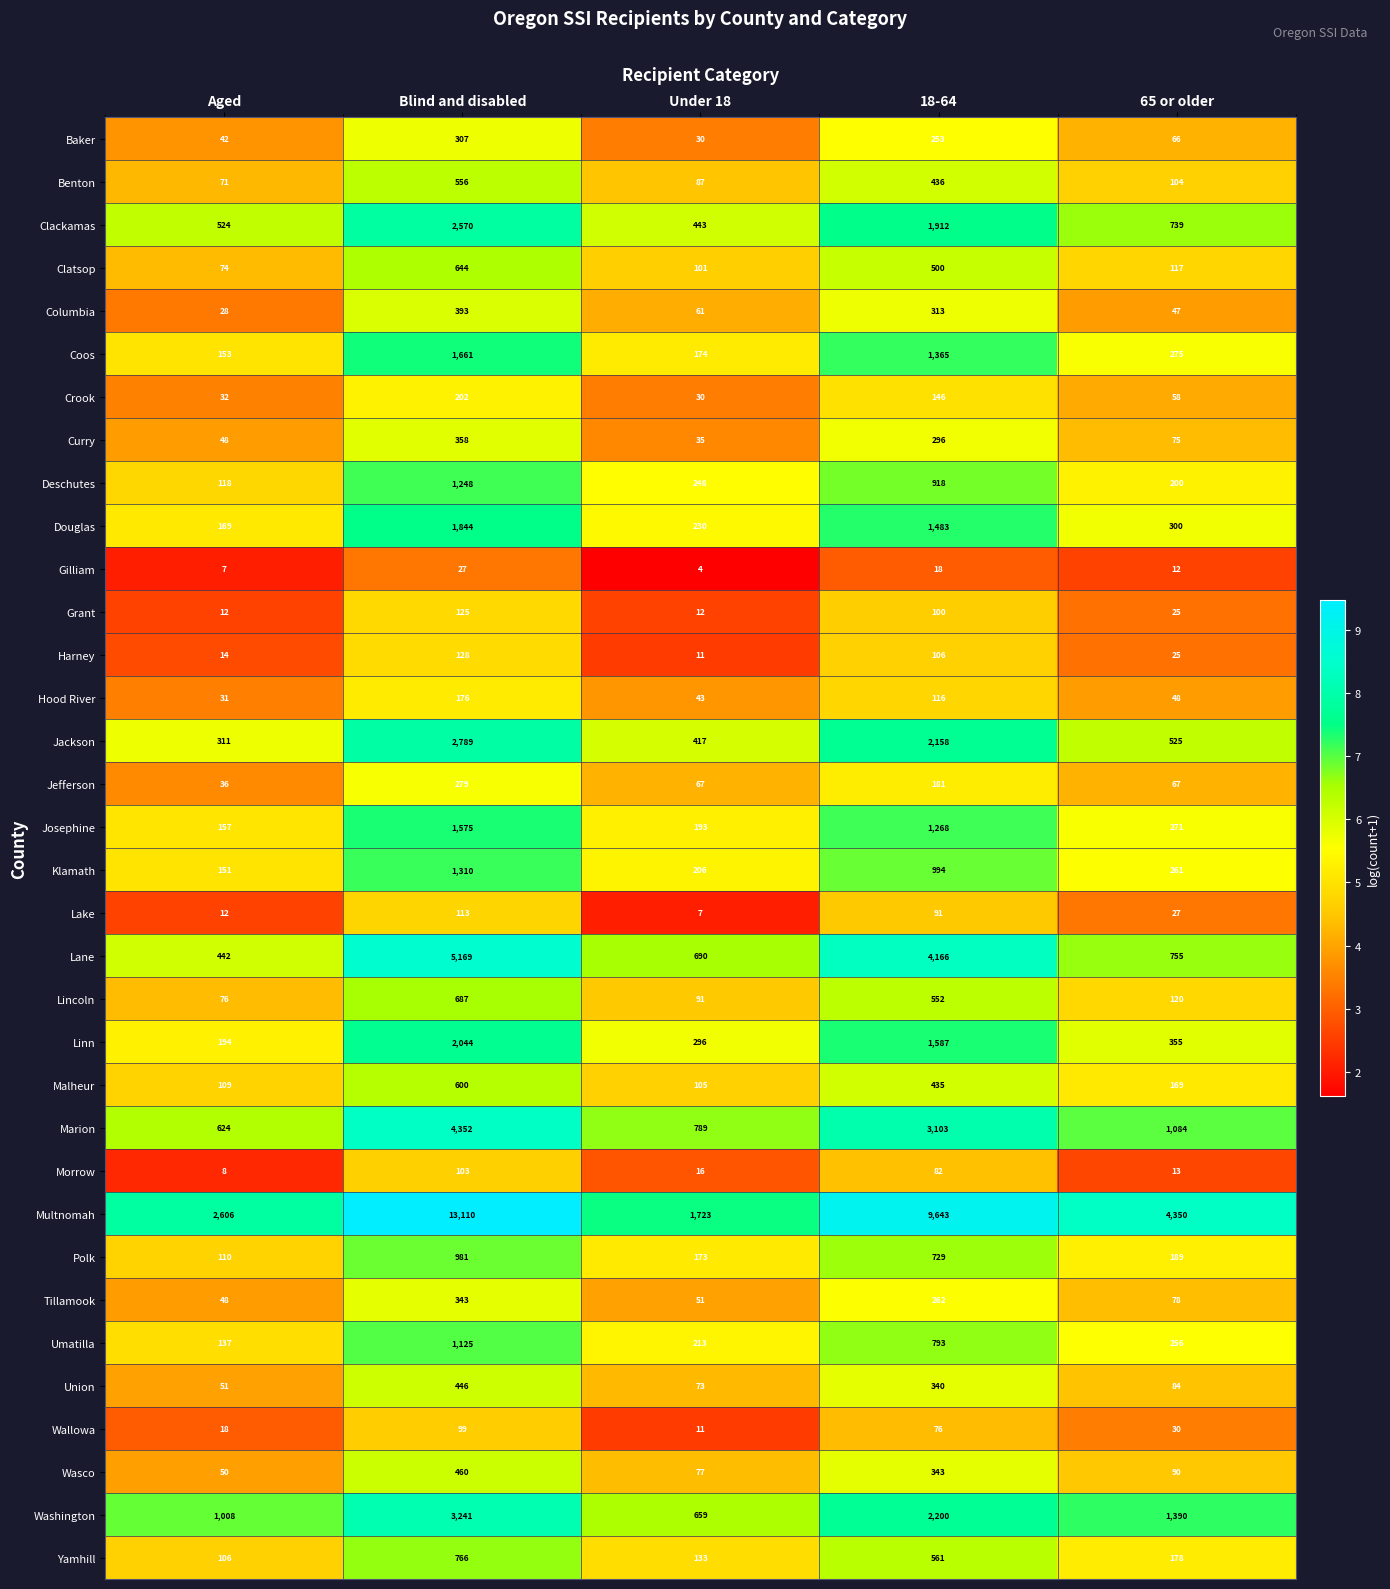

Which series has the largest total across all categories?

Multnomah